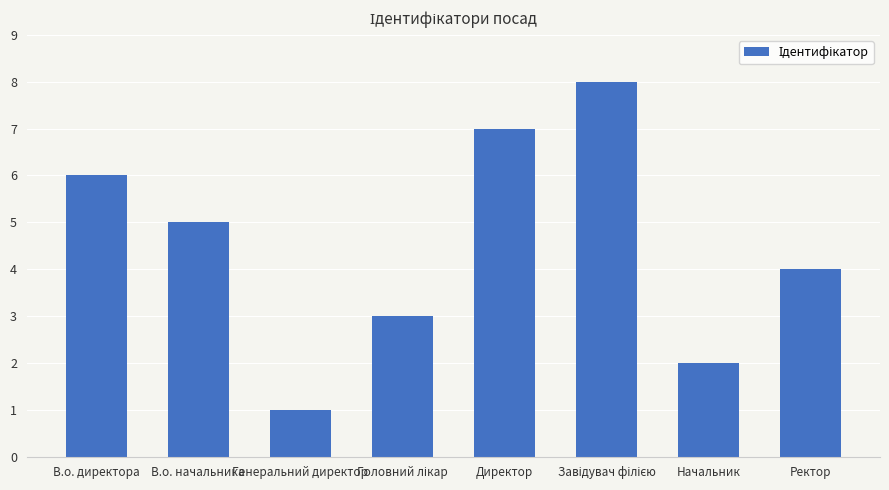

What is the value of the 8th bar from the left?

4